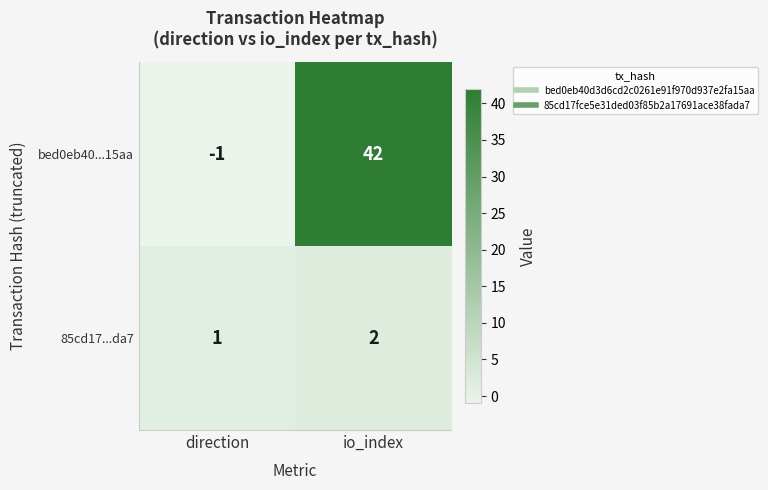

At which category does the chart reach its peak across all series?

io_index